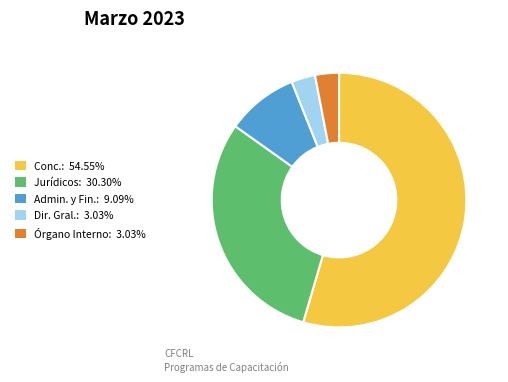

Is there a majority slice in this chart?

Yes